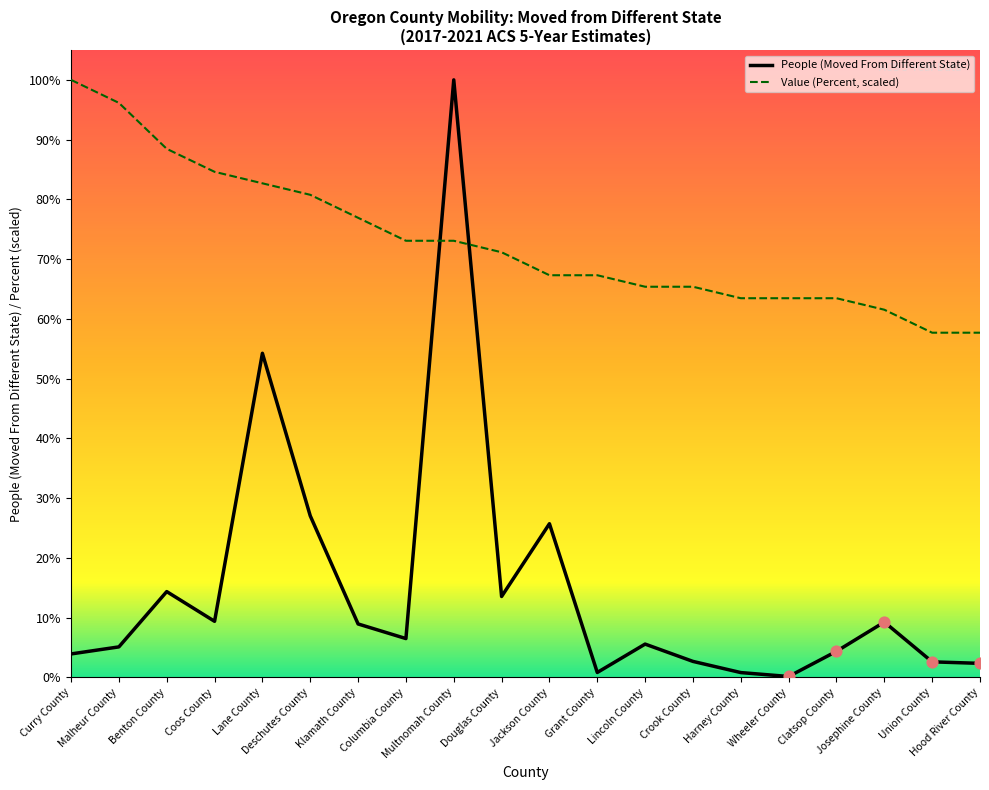

At how many categories does at least one series exceed 16156?

20